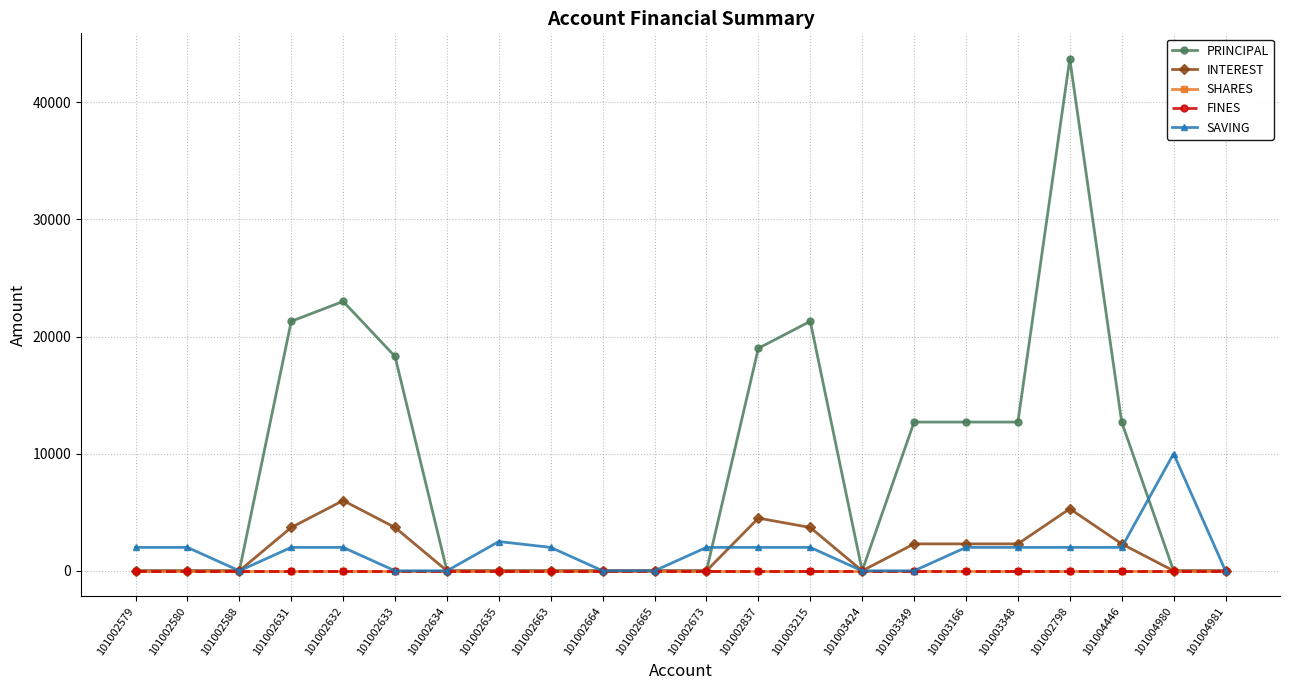

Rank the series by their maximum value, from highest to lowest.

PRINCIPAL, SAVING, INTEREST, SHARES, FINES